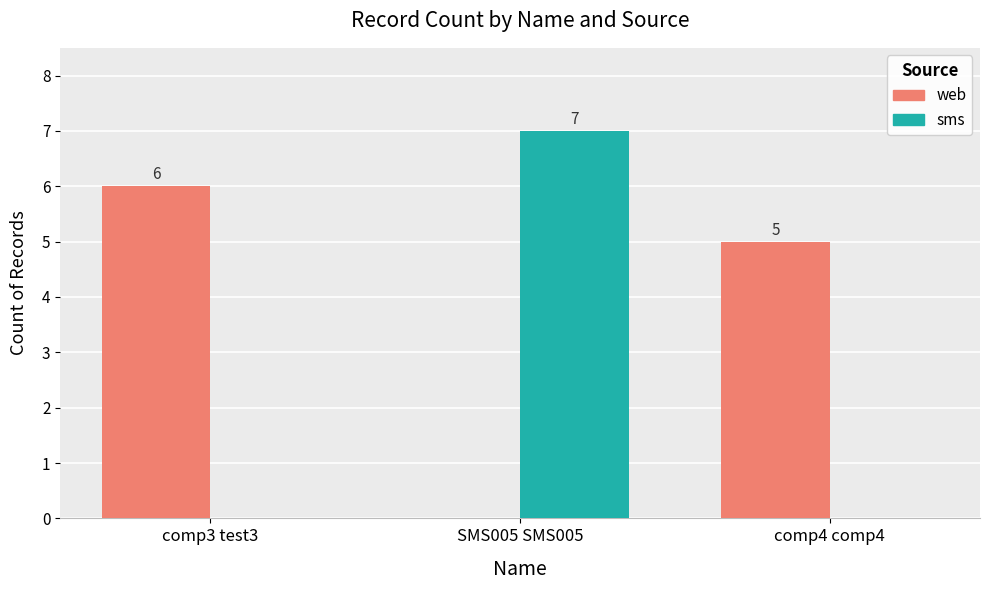

Is the value of web at comp4 comp4 greater than the value of sms at comp3 test3?

Yes